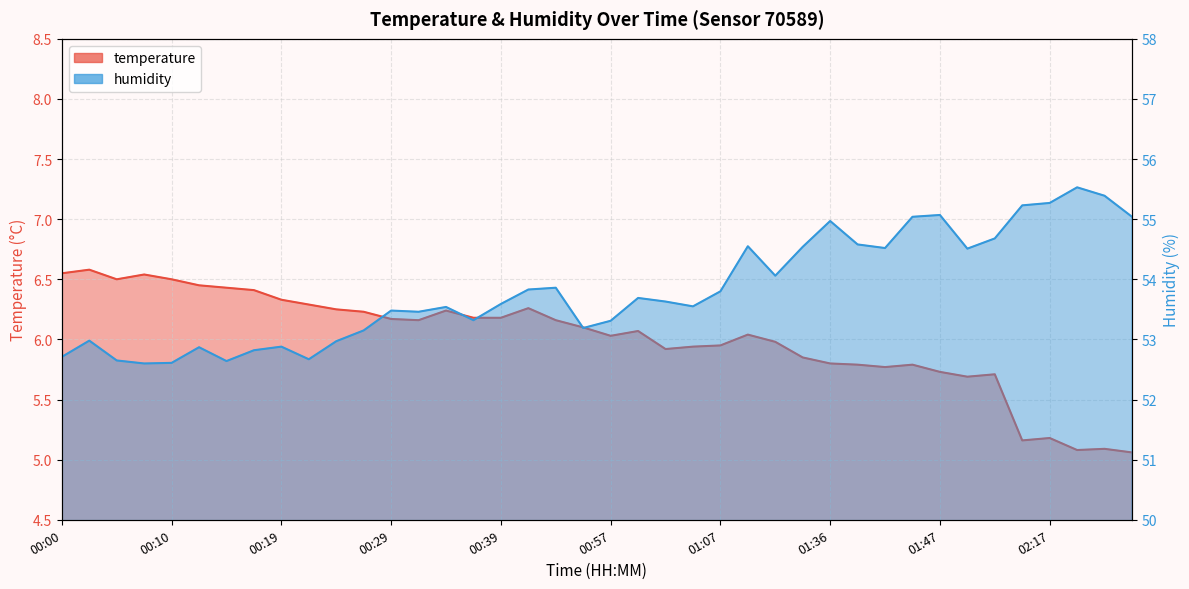

Reading left to right, extract all data points from this chart.

temperature: 6.5	6.6	6.5	6.5	6.5	6.5	6.4	6.4	6.3	6.3	6.2	6.2	6.2	6.2	6.2	6.2	6.2	6.3	6.2	6.1	6.0	6.1	5.9	5.9	6.0	6.0	6.0	5.8	5.8	5.8	5.8	5.8	5.7	5.7	5.7	5.2	5.2	5.1	5.1	5.1
humidity: 52.7	53.0	52.6	52.6	52.6	52.9	52.6	52.8	52.9	52.7	53.0	53.1	53.5	53.5	53.5	53.3	53.6	53.8	53.9	53.2	53.3	53.7	53.6	53.5	53.8	54.5	54.1	54.5	55.0	54.6	54.5	55.0	55.1	54.5	54.7	55.2	55.3	55.5	55.4	55.0